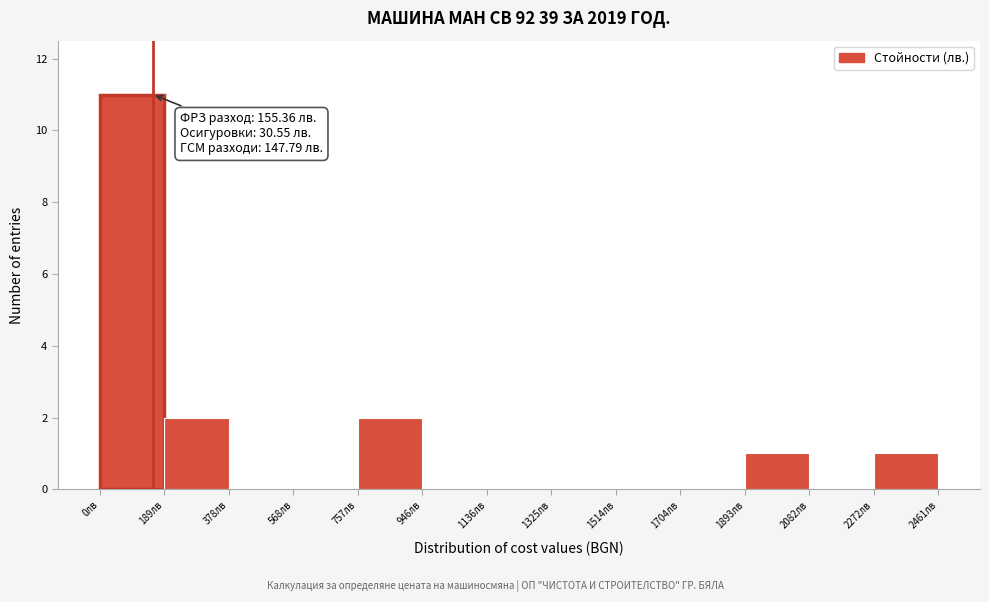

Over which range of the x-axis is the bar tallest?

0 to 180